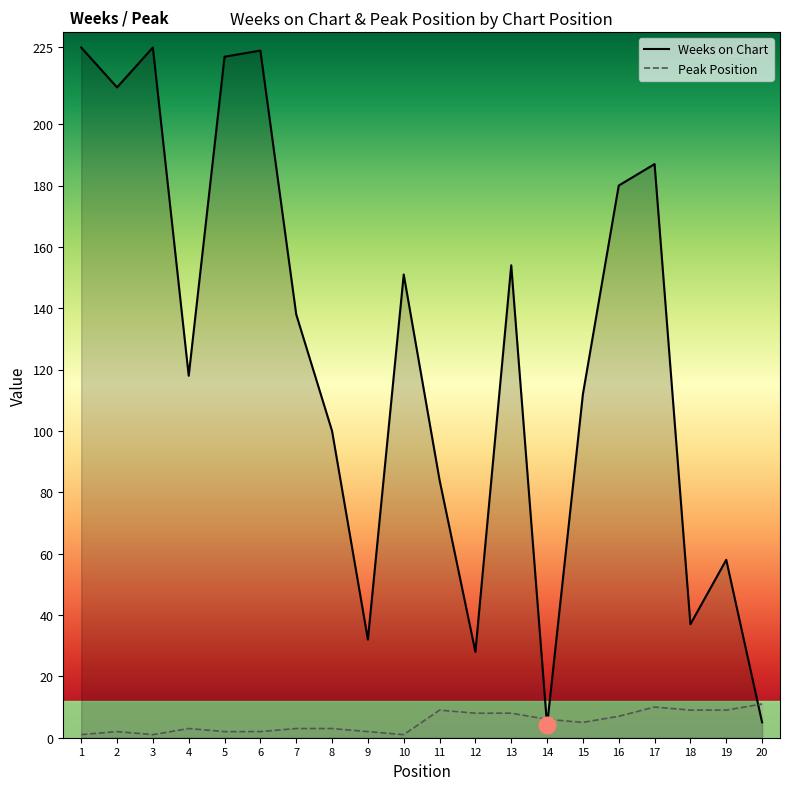

Between 4 and 19, which is larger?

4